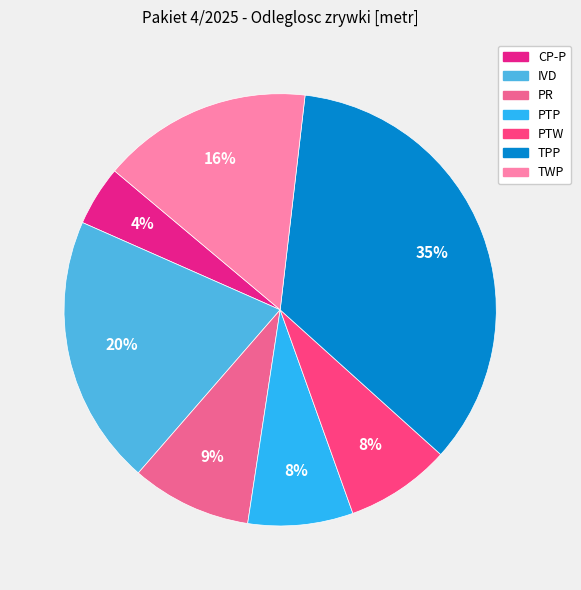

Approximately how many times larger is the value at IVD compared to TPP?

0.6